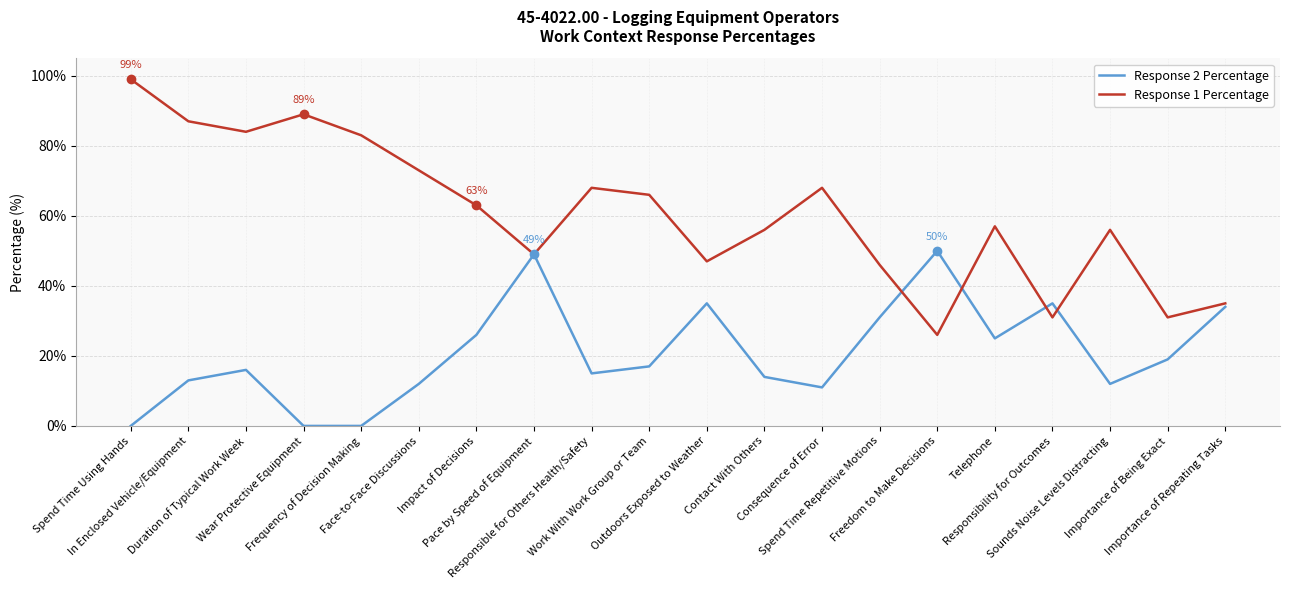

Is it true that Response 2 Percentage equals 11 at Outdoors Exposed to Weather?

False